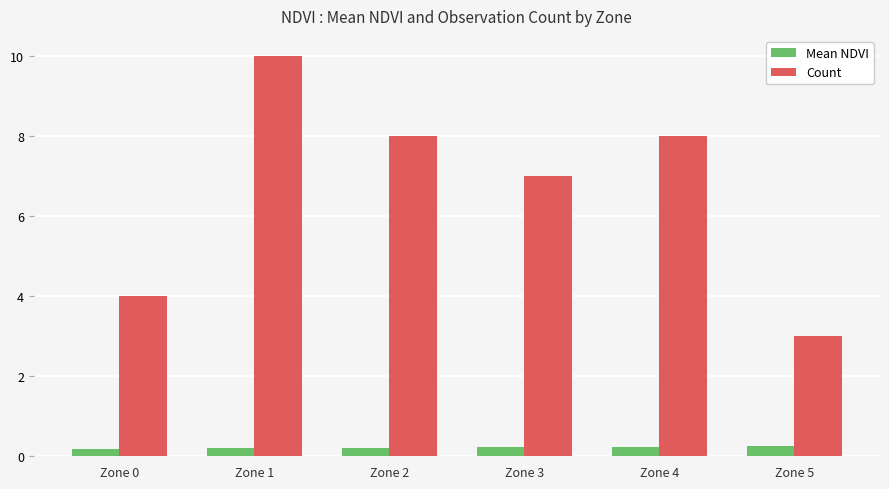

At which label does Count reach its peak?

Zone 1